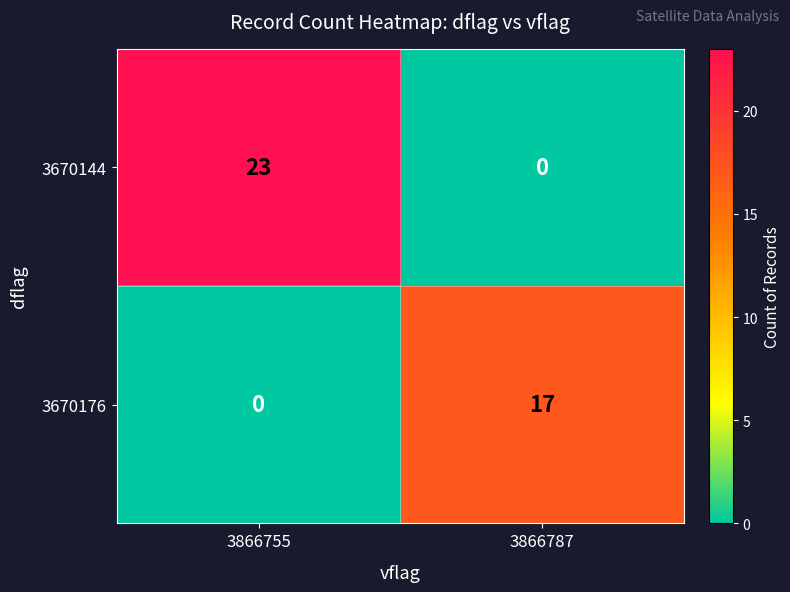

What is the highest value of the 3670144 series?

23